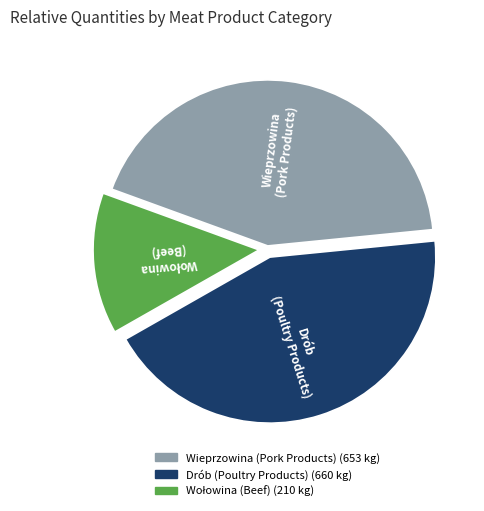

Is there a majority slice in this chart?

No